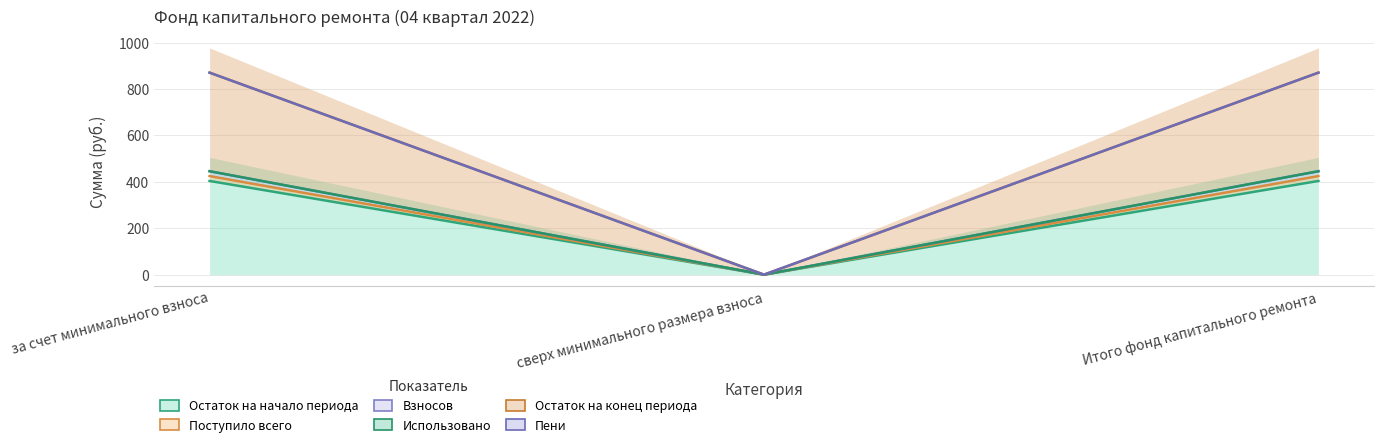

Which series has the largest total across all categories?

Пени